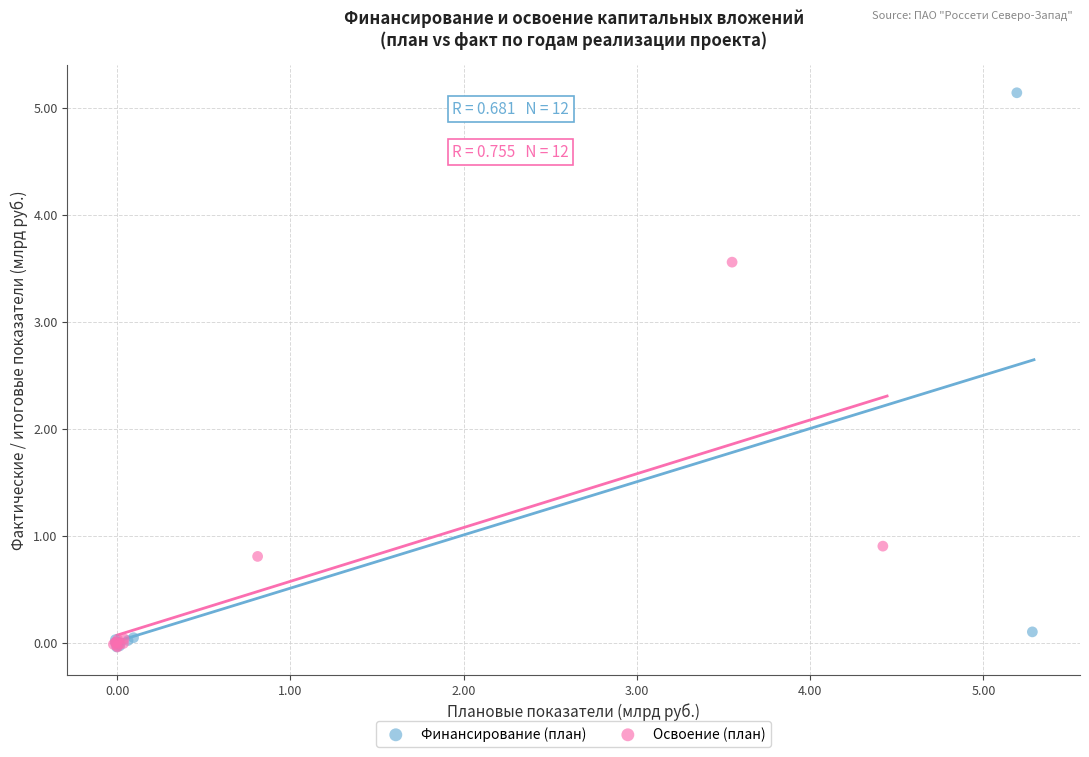

What are all the series names shown in the legend?

Финансирование (план), Освоение (план)